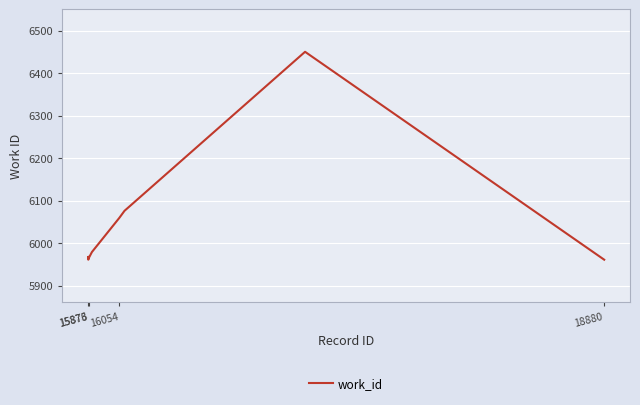

What is the greatest value displayed?

6450